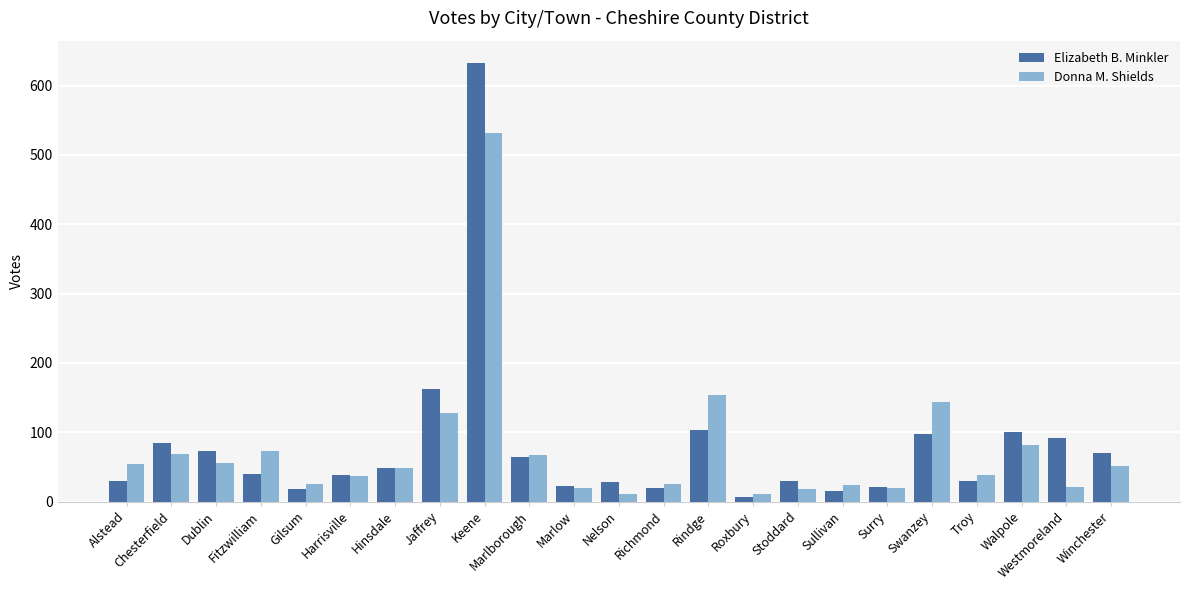

What is the average value of the Donna M. Shields series?

74